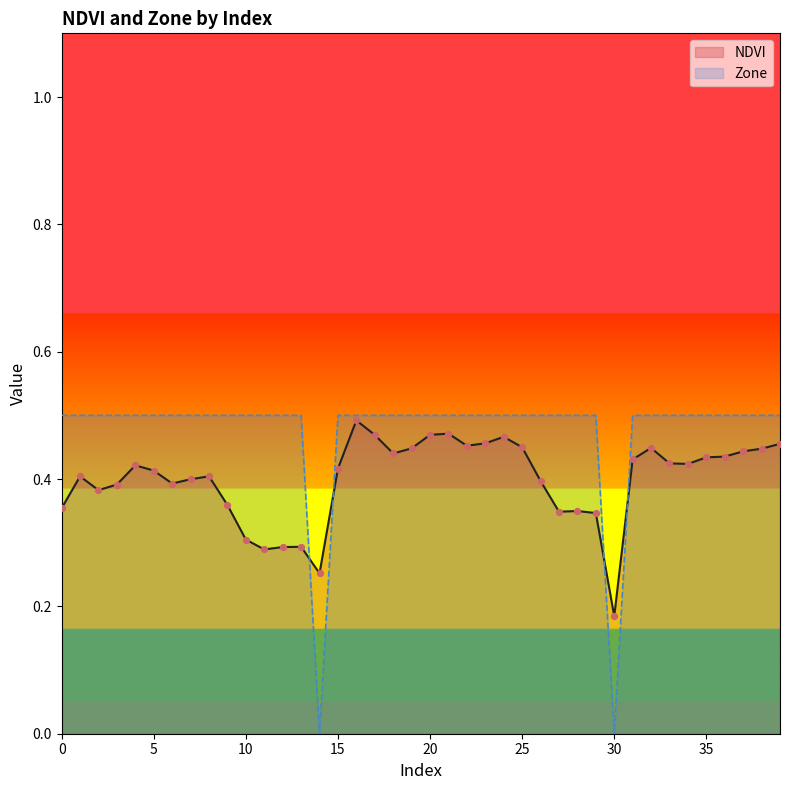

Which series reaches the maximum Y coordinate?

Zone